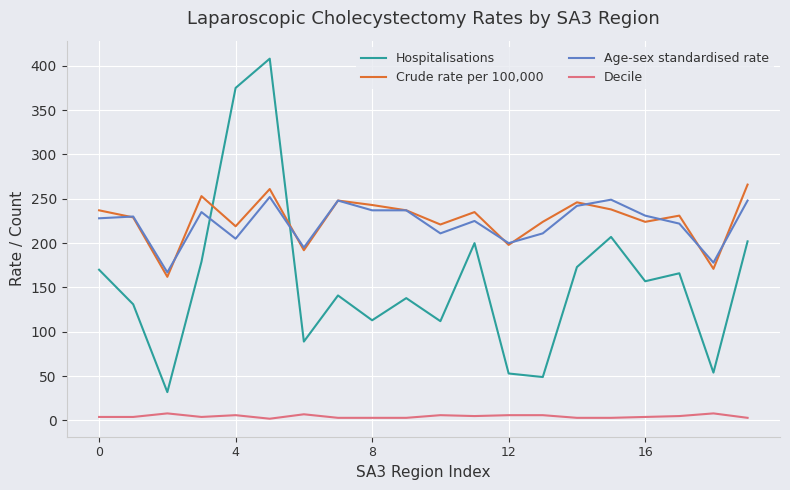

What is the maximum value shown in the chart?

408